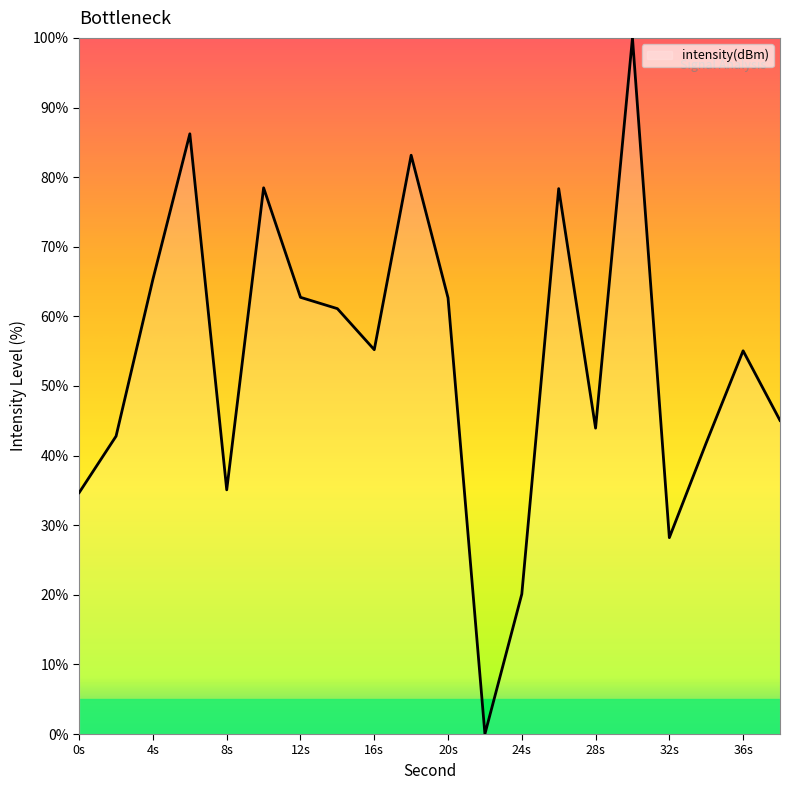

How many interior local peaks (higher than both neighbors) does the data have?

6